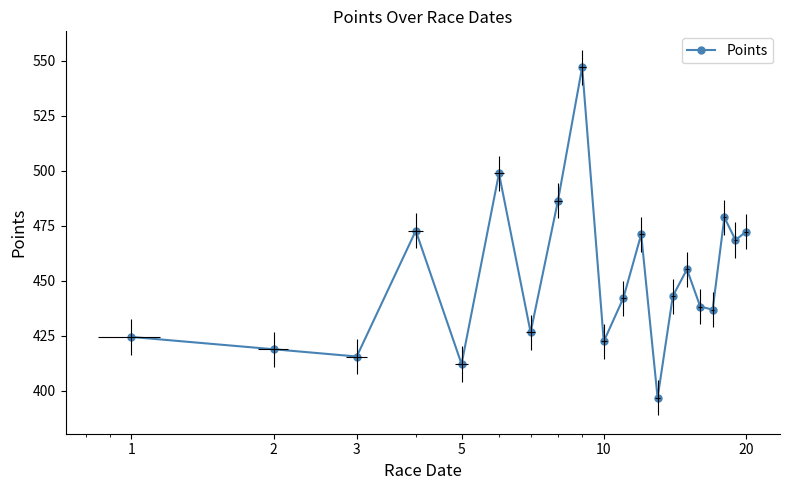

What is the value of the 9th point from the left?

547.2